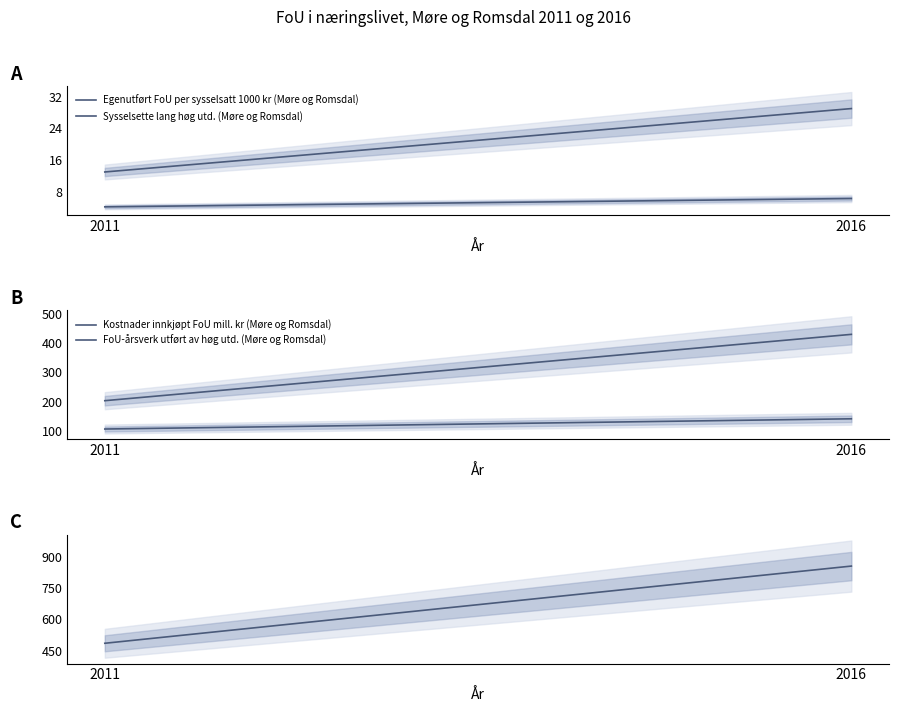

Is it true that FoU-årsverk i alt (Møre og Romsdal) equals 858.0 at 2016?

True